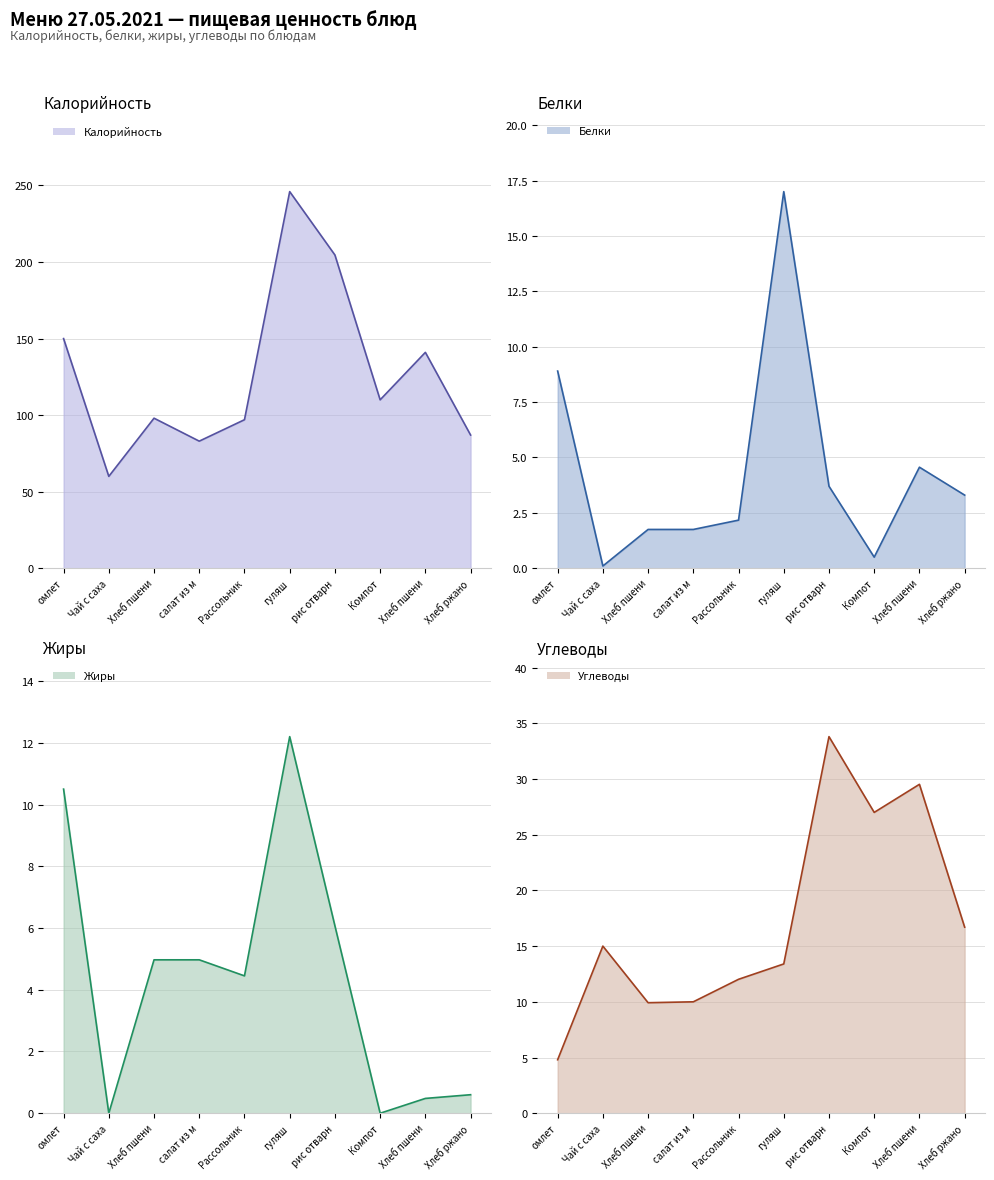

List the labels in order of Жиры value, largest first.

гуляш, омлет, рис отварн, Хлеб пшени, салат из м, Рассольник, Хлеб ржано, Хлеб пшени, Чай с саха, Компот